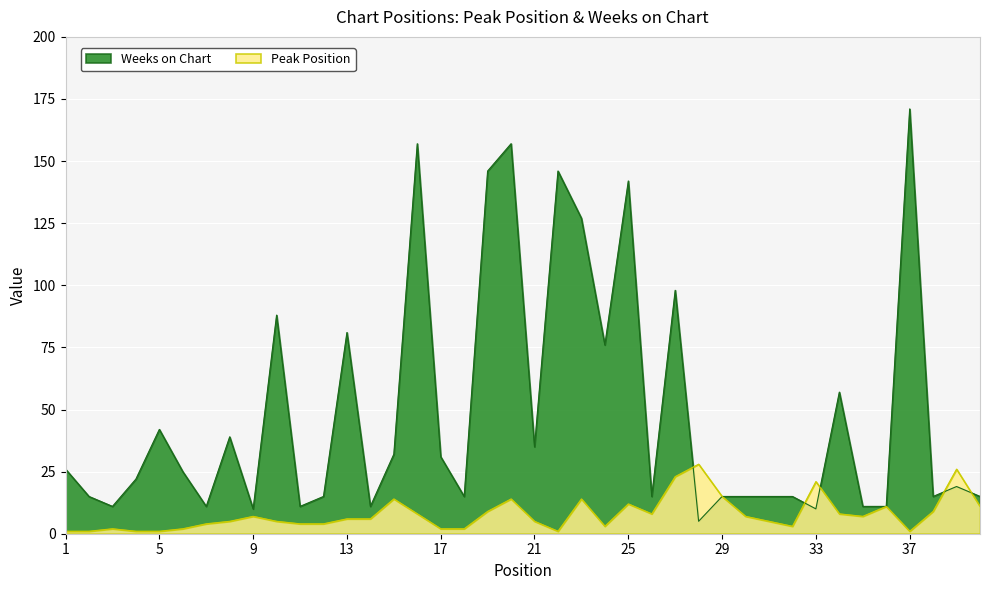

Reading left to right, list all the values displayed in this chart.

Peak Position: 1	1	2	1	1	2	4	5	7	5	4	4	6	6	14	8	2	2	9	14	5	1	14	3	12	8	23	28	15	7	5	3	21	8	7	11	1	9	26	11
Weeks on Chart: 26	15	11	22	42	25	11	39	10	88	11	15	81	11	32	157	31	15	146	157	35	146	127	76	142	15	98	5	15	15	15	15	10	57	11	11	171	15	19	15